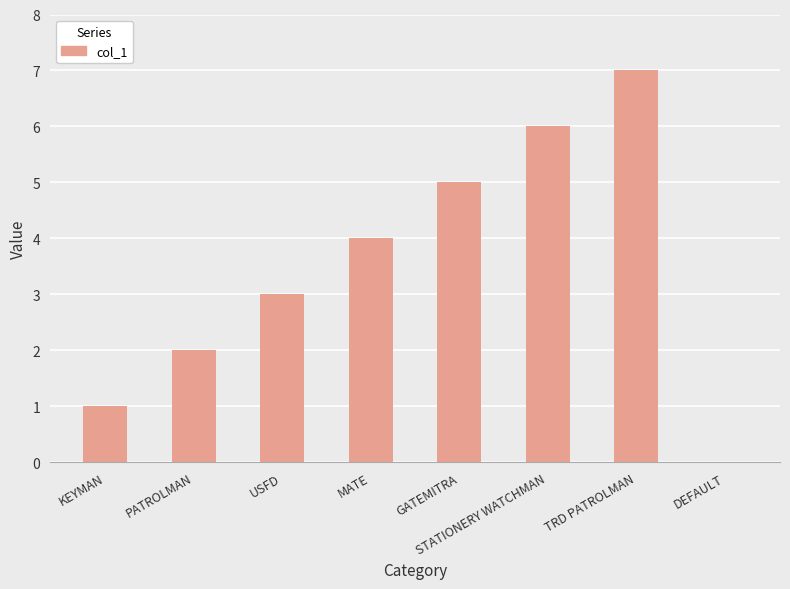

How many positive values are there?

7